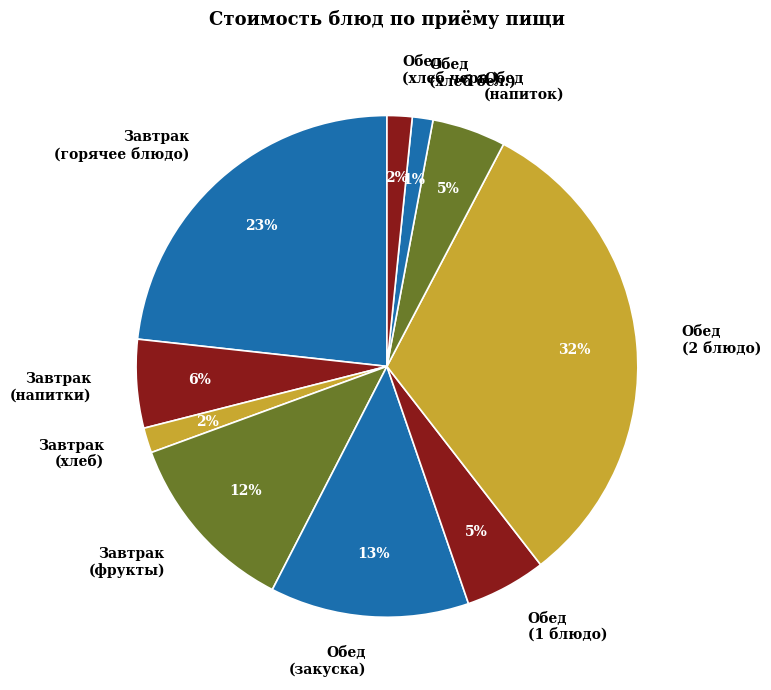

To the nearest percent, what portion does Завтрак (фрукты) represent?

12%